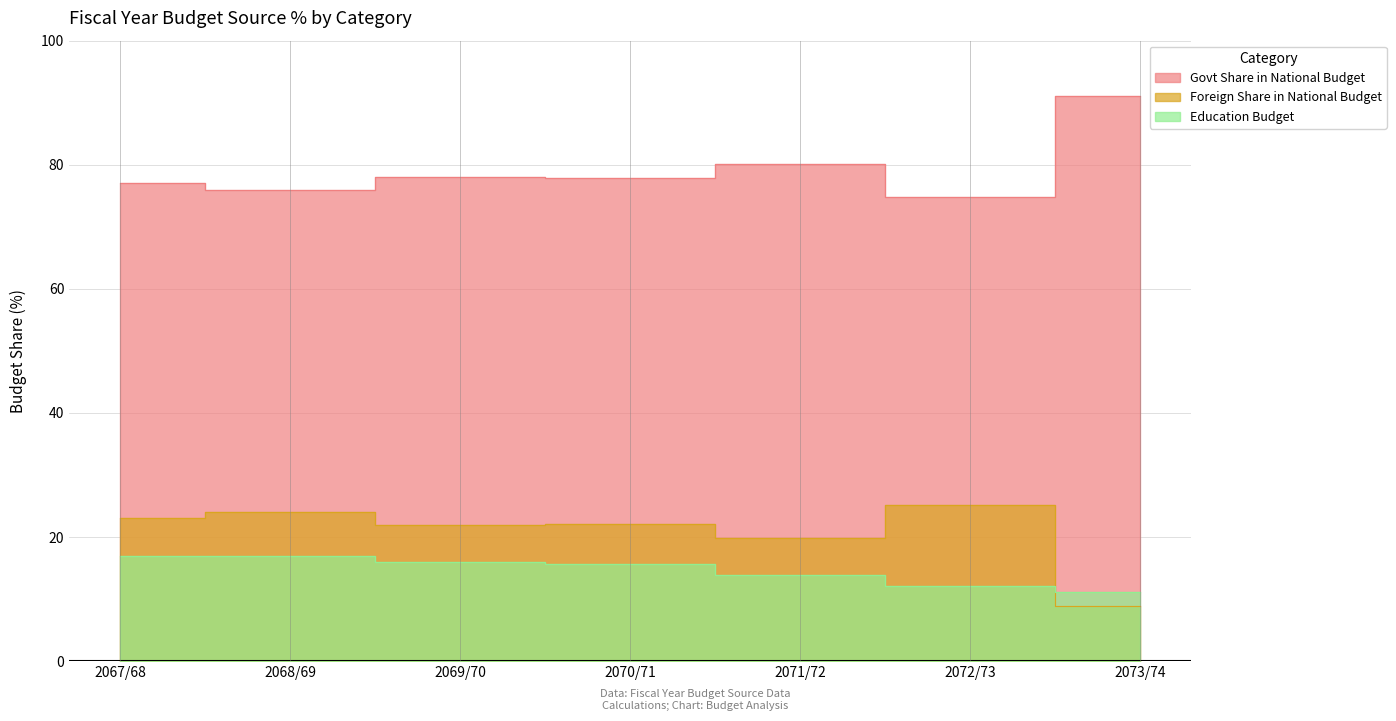

How many values in the Govt Share in National Budget series exceed 77?

4